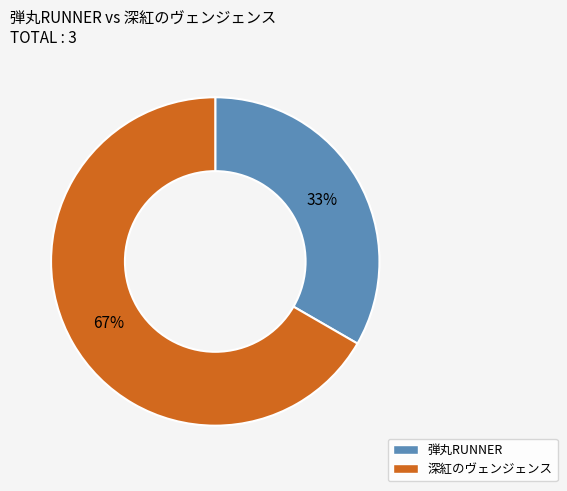

How many slices are in this pie chart?

2